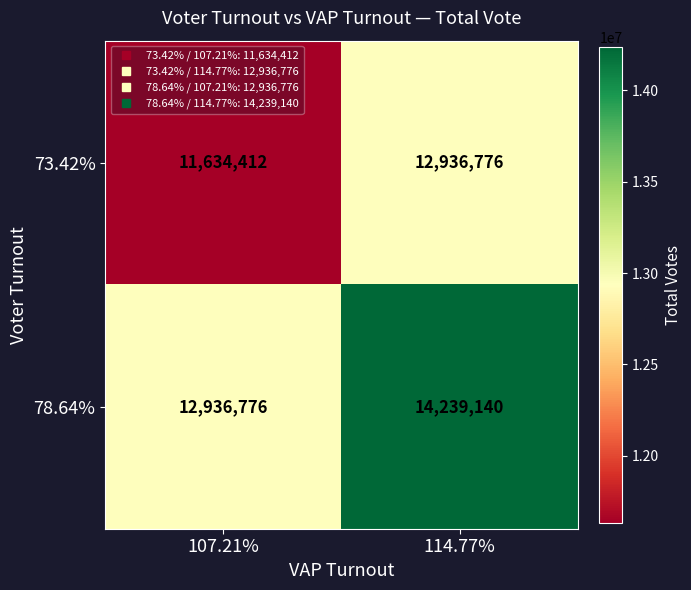

What is the spread (max minus min) of values at 114.77%?

1302364